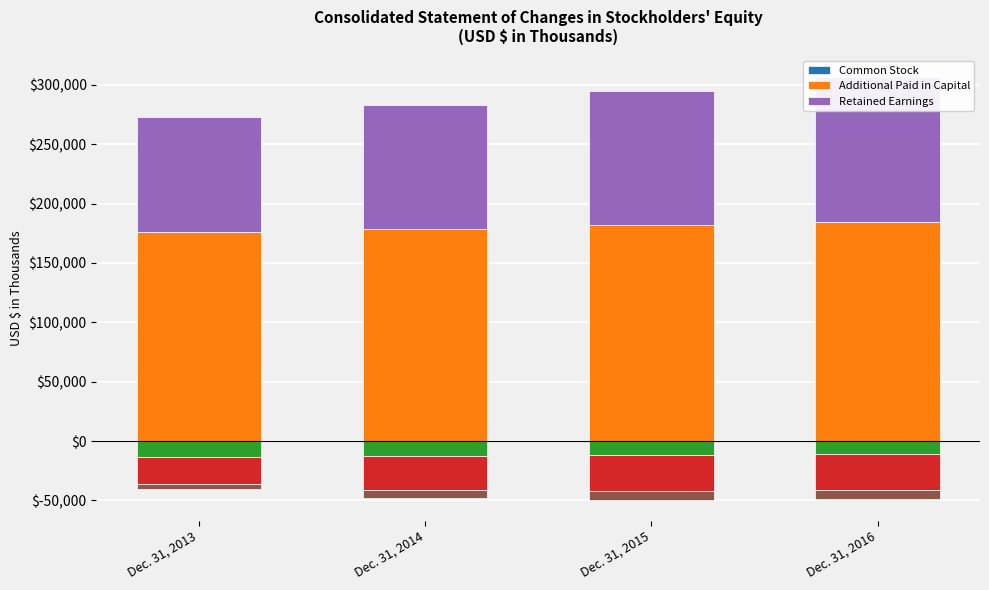

What is the value of the Common Stock bar at the 4th from the left?

181